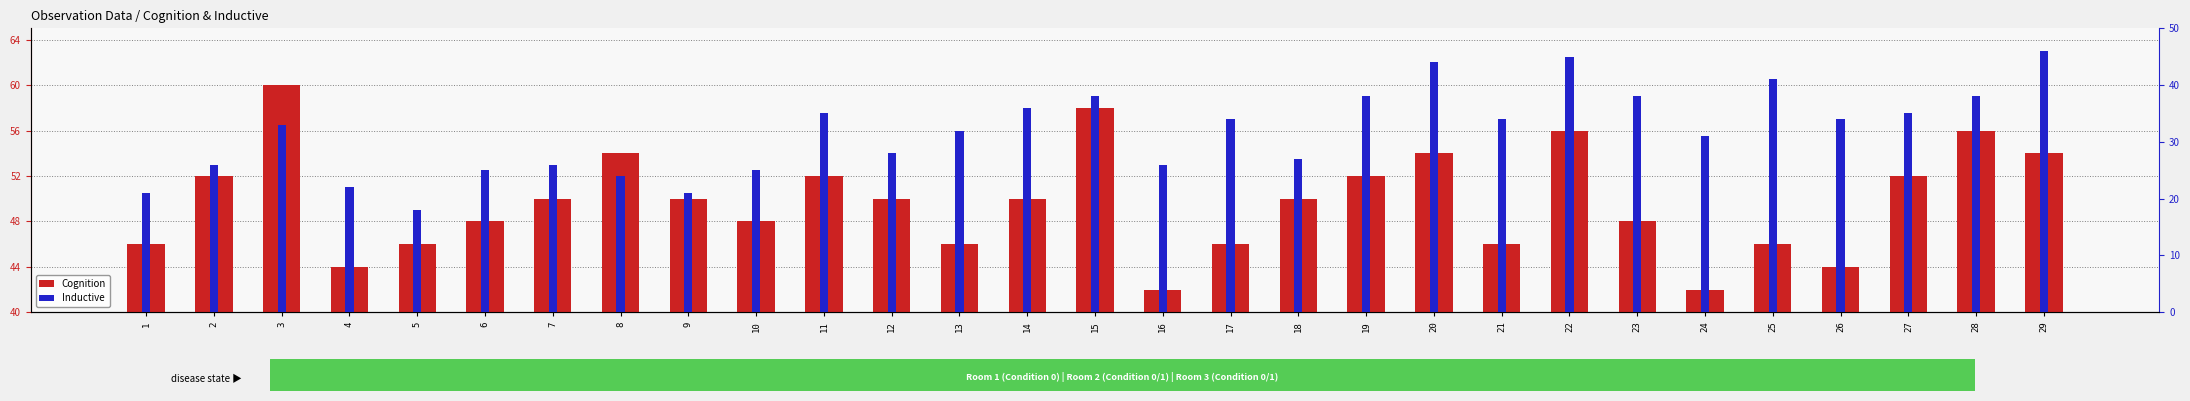

Is the value of Cognition at 14 greater than the value of Inductive at 11?

Yes